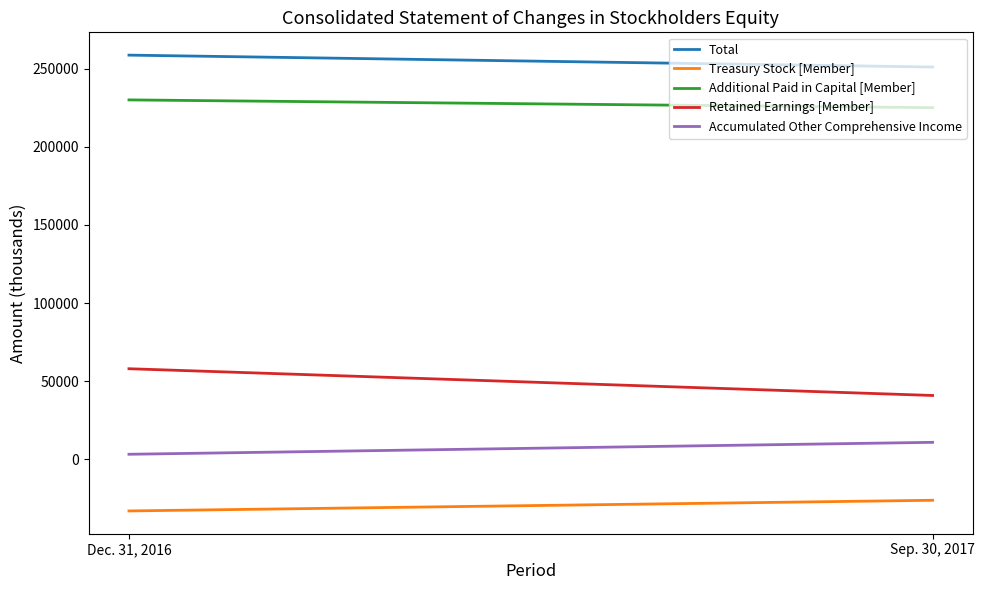

Rank the series at Dec. 31, 2016 from highest to lowest value.

Total, Additional Paid in Capital [Member], Retained Earnings [Member], Accumulated Other Comprehensive Income, Treasury Stock [Member]